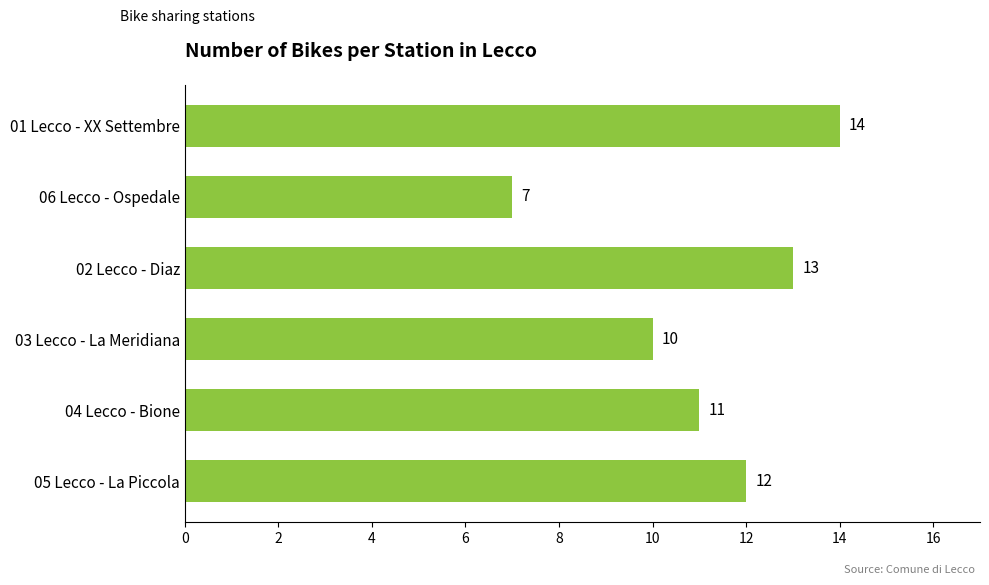

How many values are below 12?

3